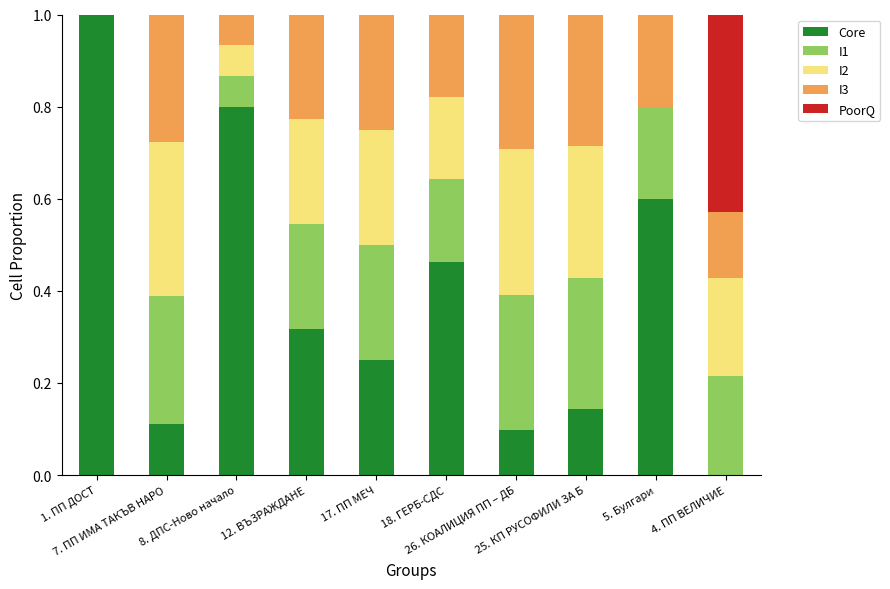

Where is Core nearest to the value 0?

4. ПП ВЕЛИЧИЕ